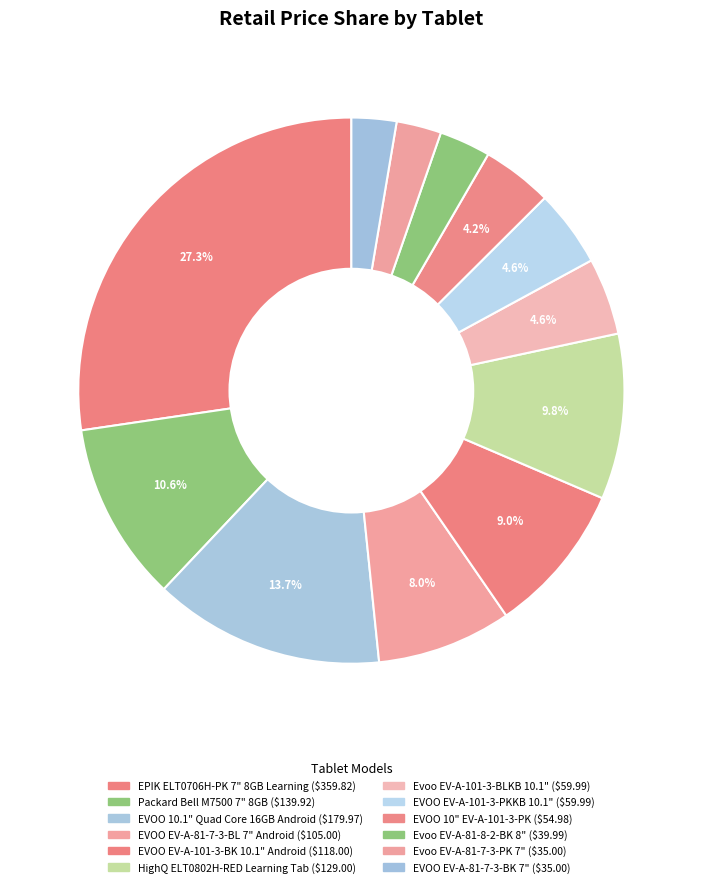

Is EVOO EV-A-101-3-BK 10.1" Android the majority of the pie?

No